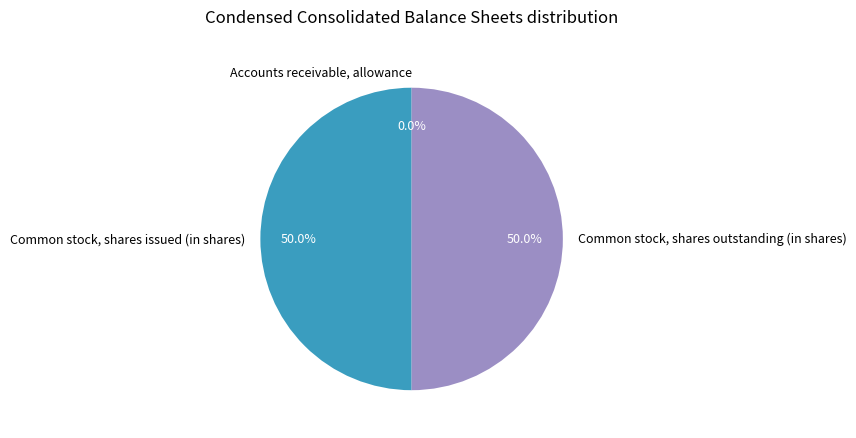

What is the ratio of the value at Common stock, shares outstanding (in shares) to the value at Common stock, shares issued (in shares)?

1.0